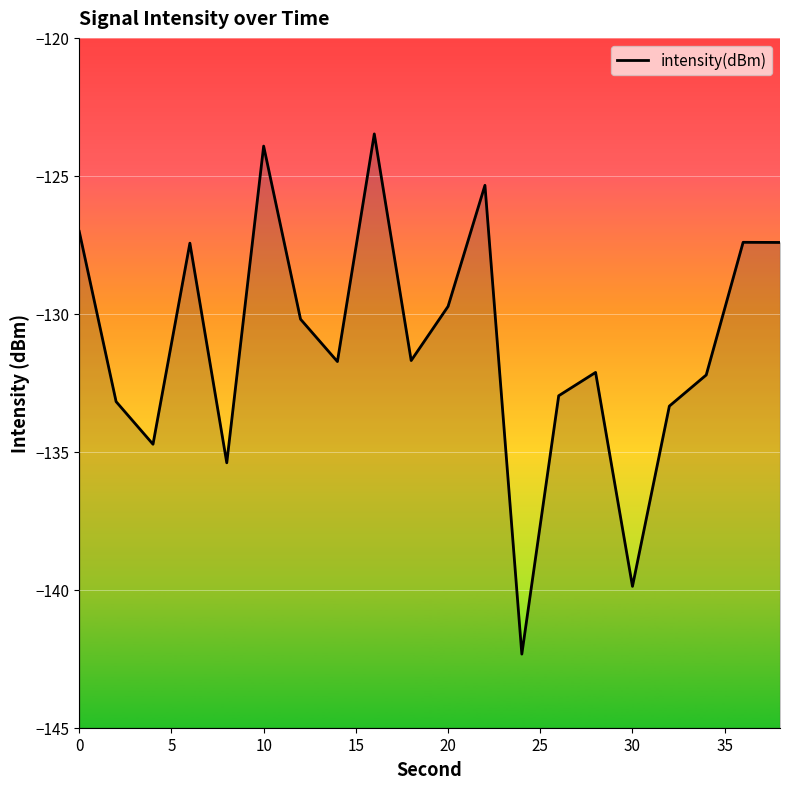

What is the smallest value displayed?

-142.3